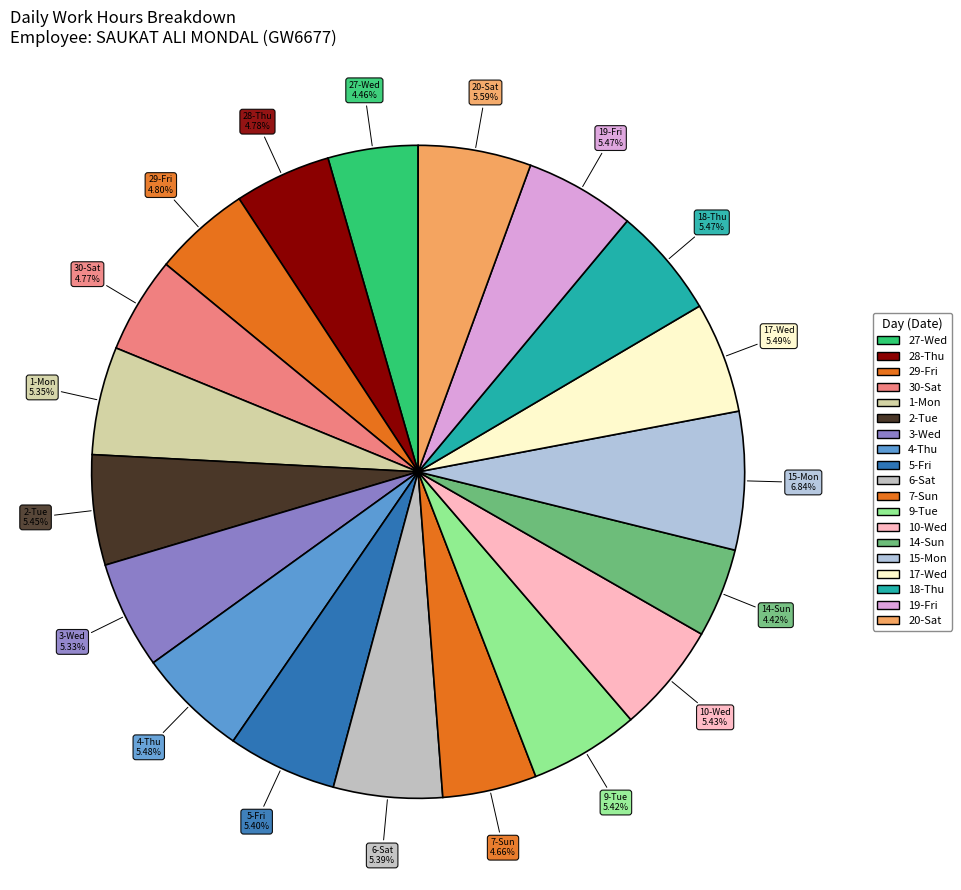

How many segments does this pie chart have?

19